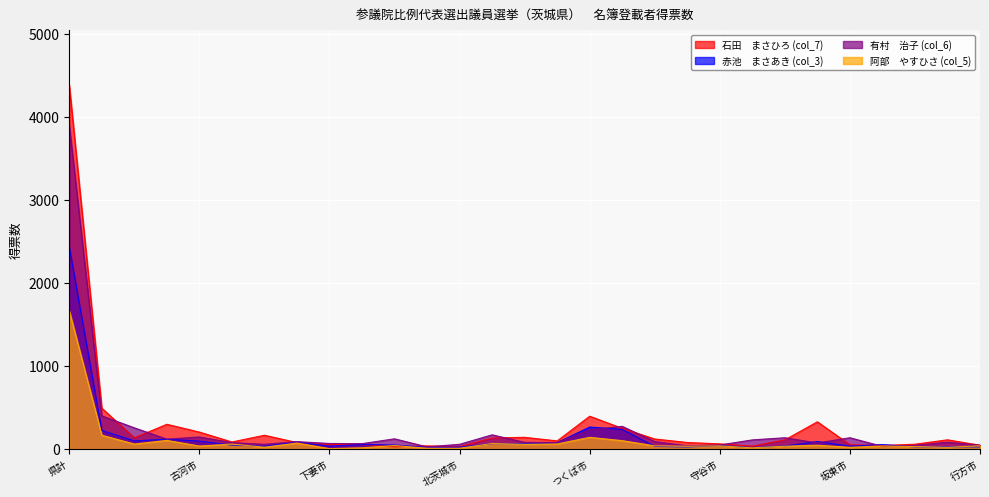

What is the minimum value shown in the chart?

6.0